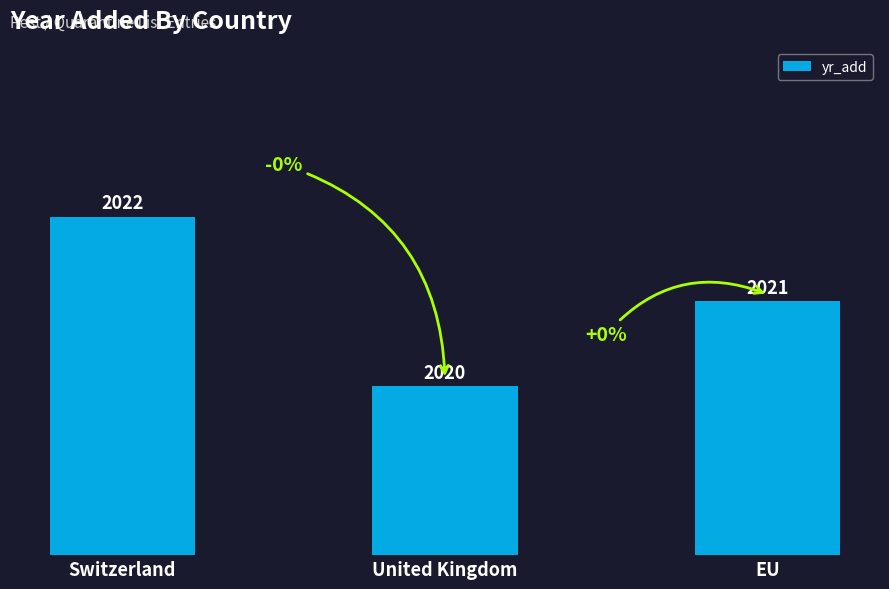

Reading right to left, list all the values displayed in this chart.

2021	2020	2022